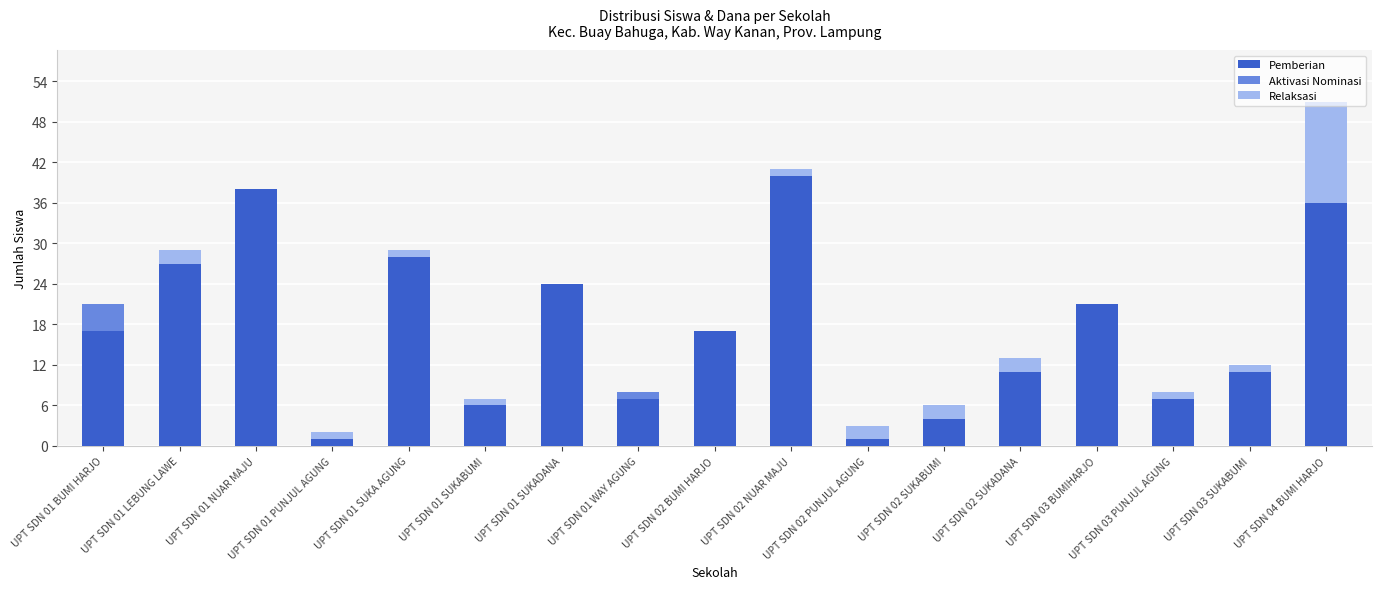

At which label does Pemberian reach its peak?

UPT SDN 02 NUAR MAJU